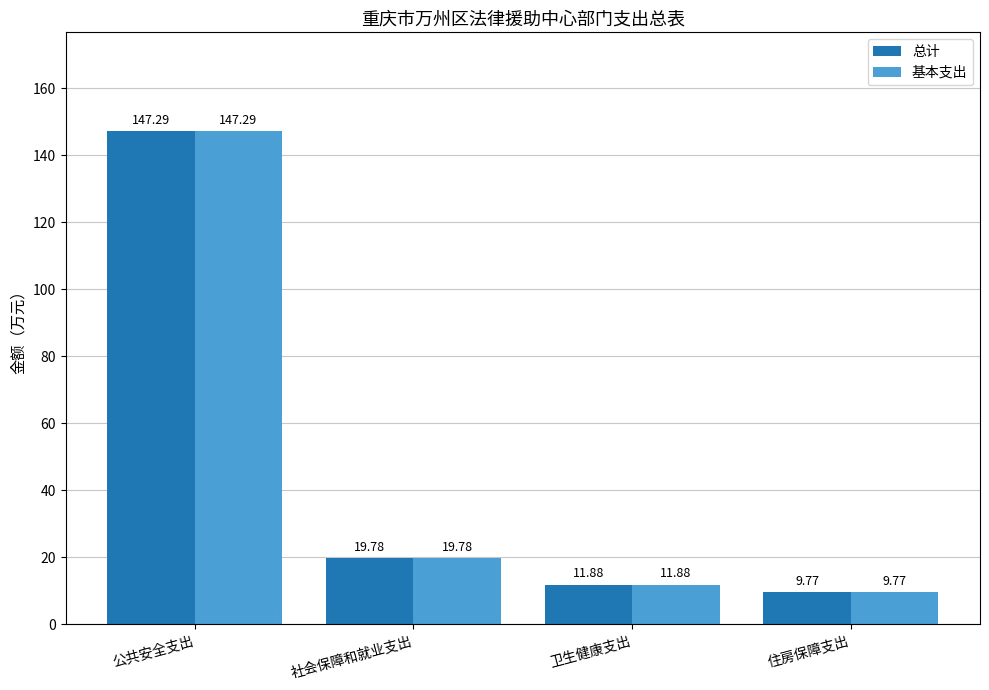

Rank the categories by 总计 value from highest to lowest.

公共安全支出, 社会保障和就业支出, 卫生健康支出, 住房保障支出